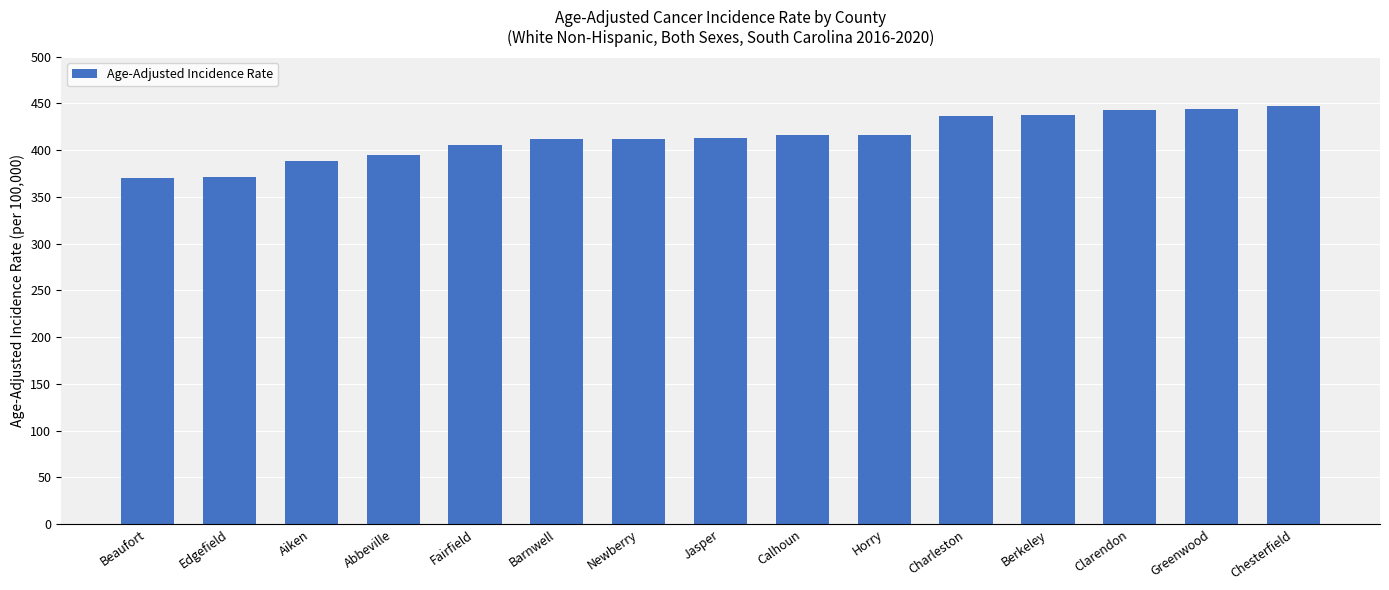

Does the chart contain stacked bars?

No